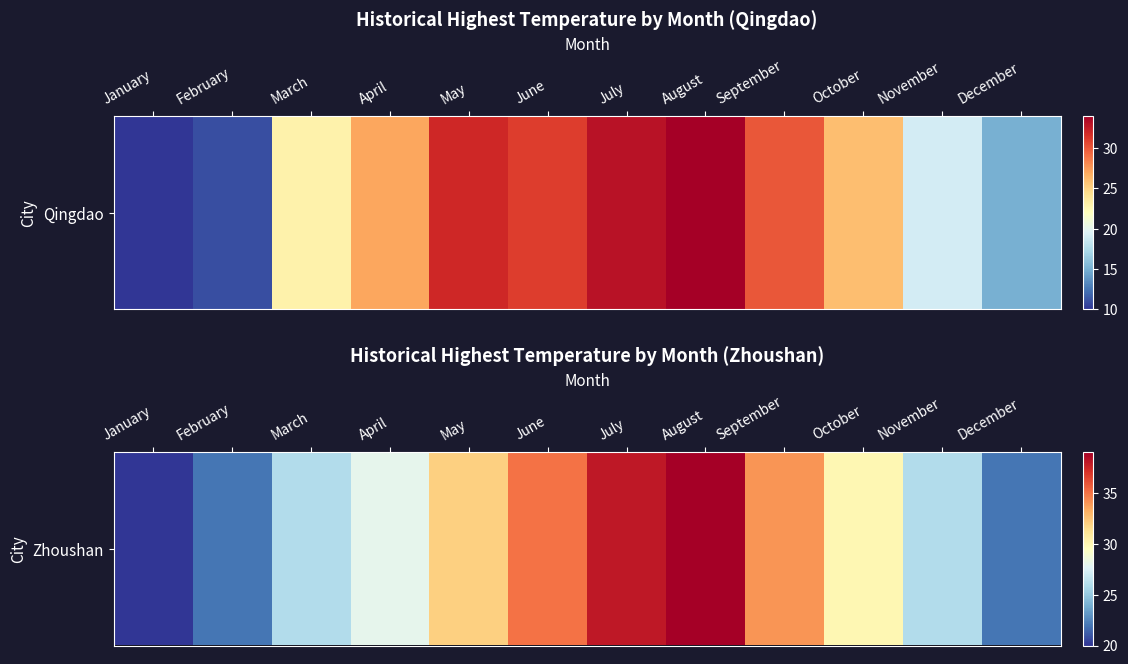

Rank the categories by value from lowest to highest.

January, February, December, March, November, April, October, May, September, June, July, August